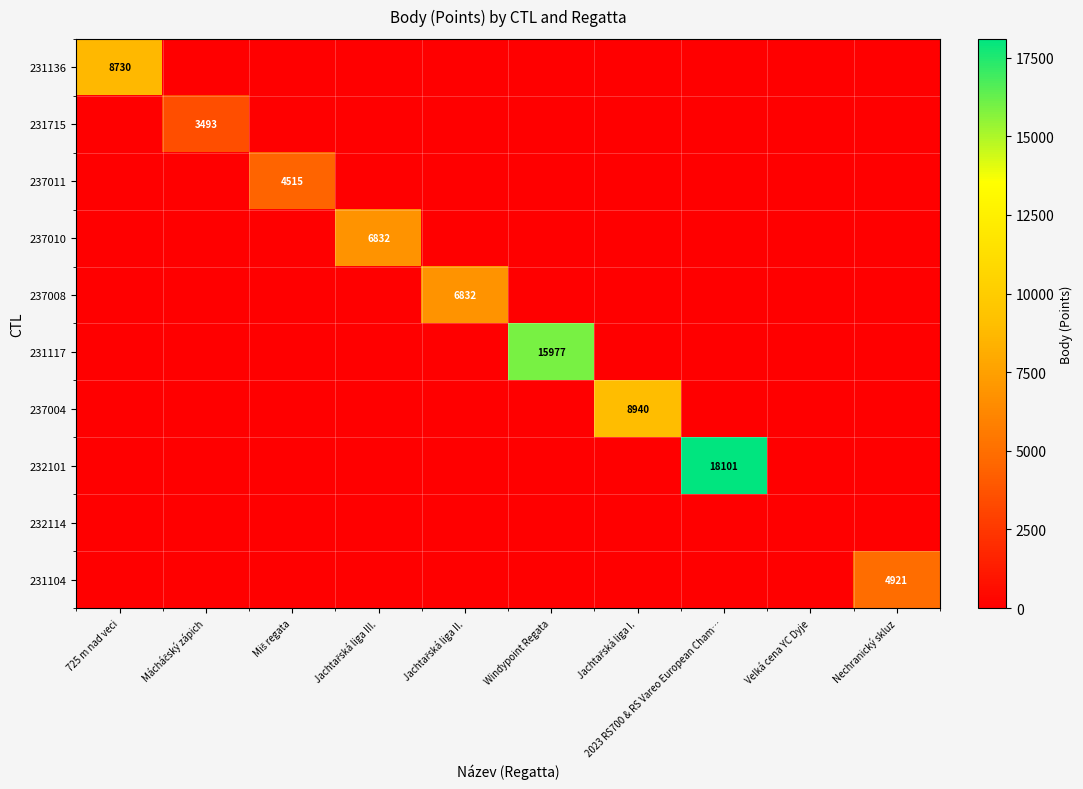

The value of 232101 at Nechranický skluz is 0. True or false?

True